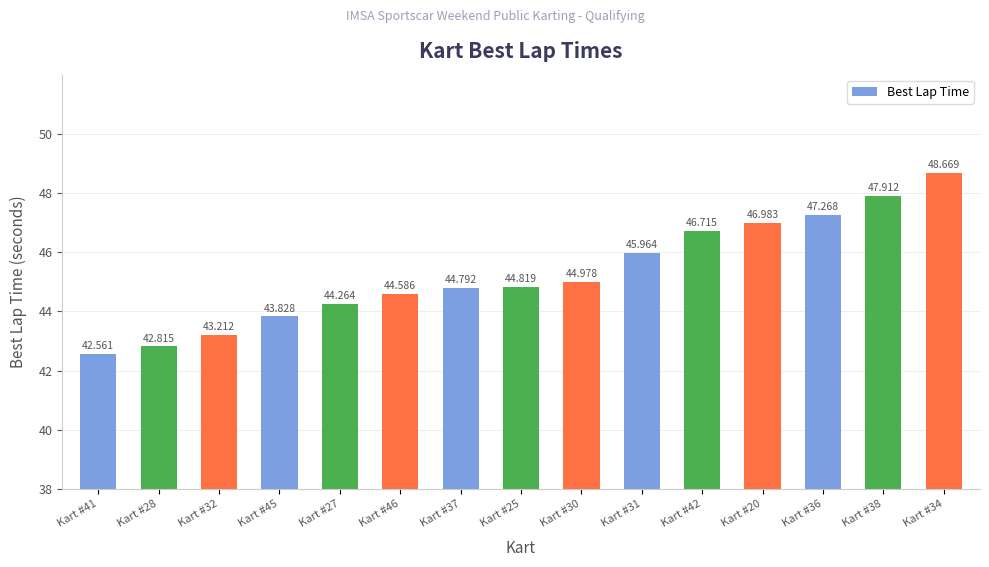

How many values are below 44?

4